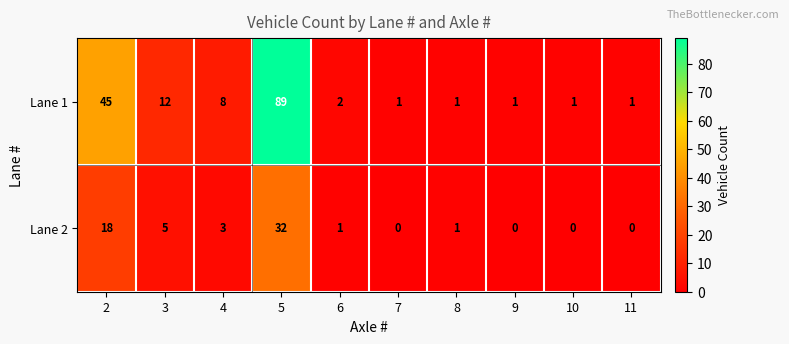

The Lane 1 series shows 71 at 2. True or false?

False